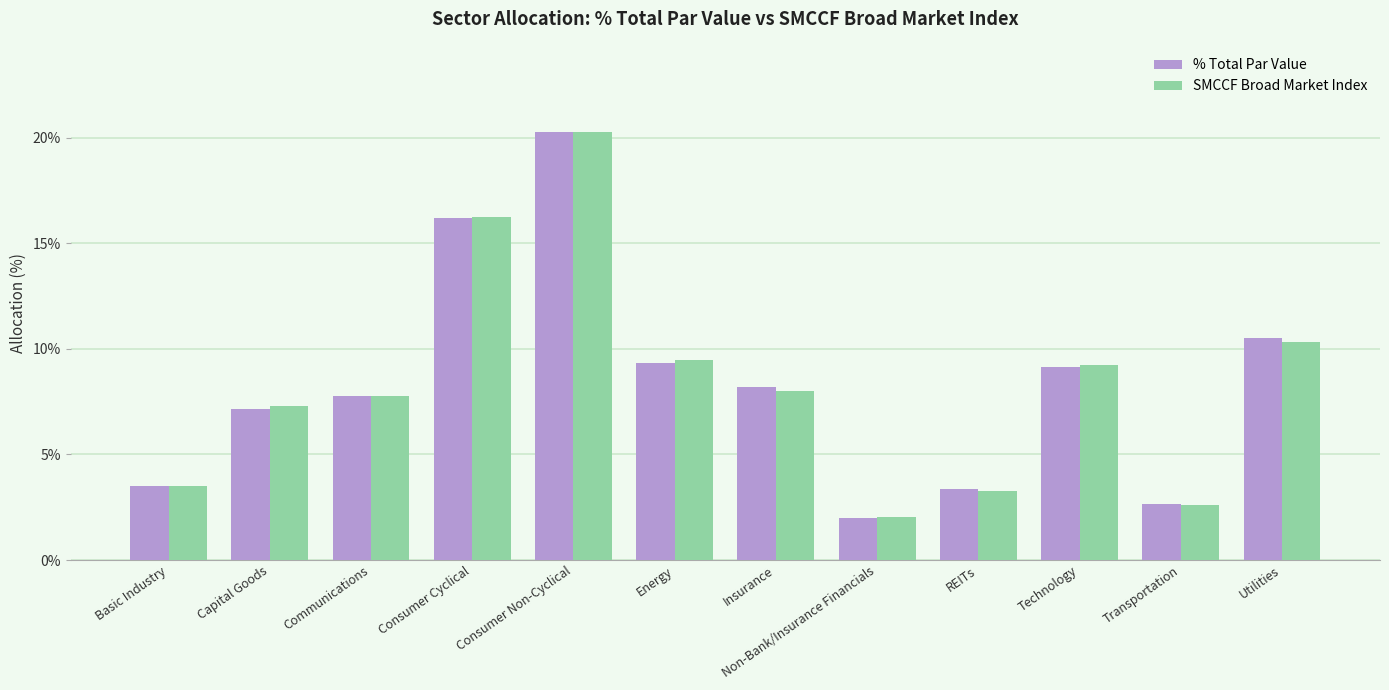

Which series changed the most between REITs and Technology?

SMCCF Broad Market Index